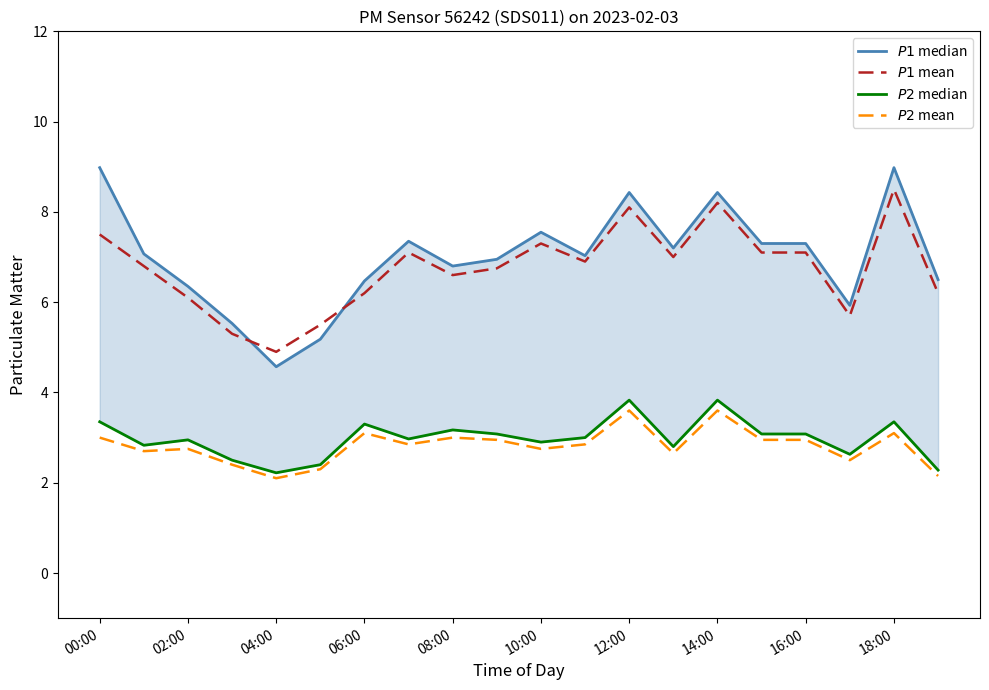

True or false: $P1$ mean and $P2$ mean intersect in this chart.

False